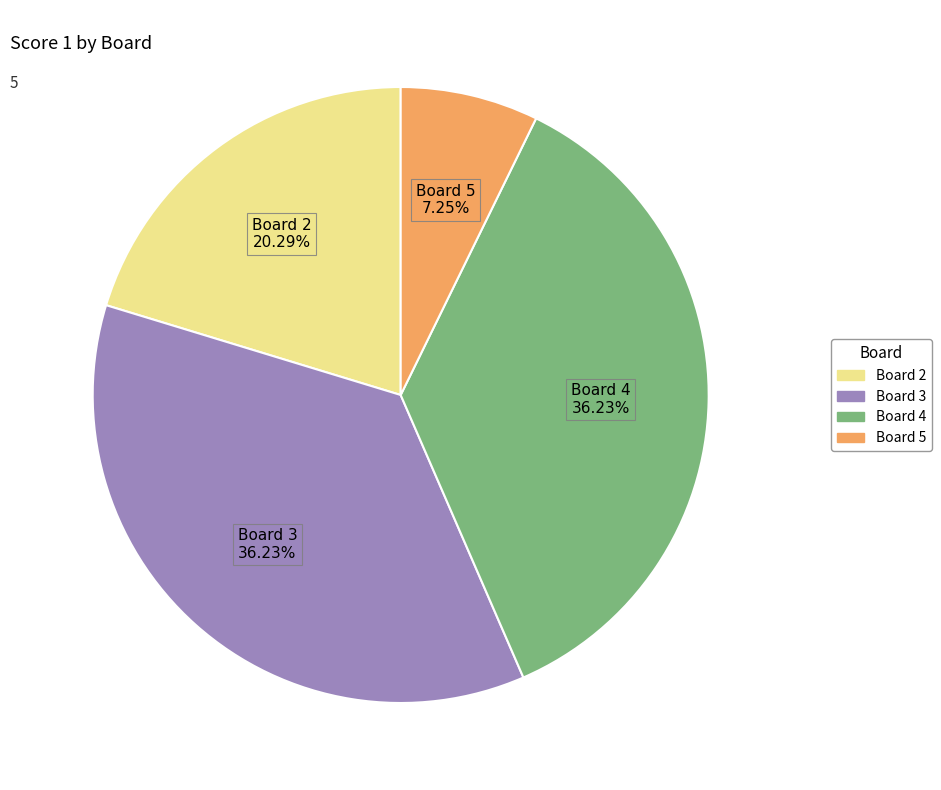

Is there any slice that represents more than half of the pie?

No